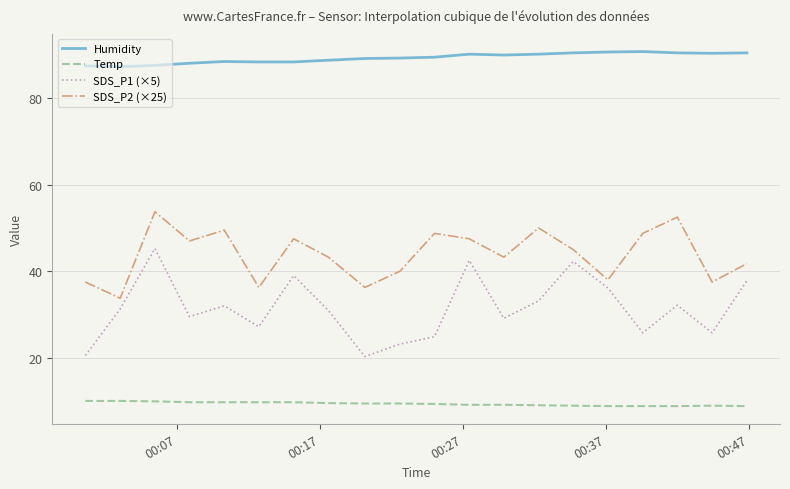

What is the minimum value shown in the chart?

8.8